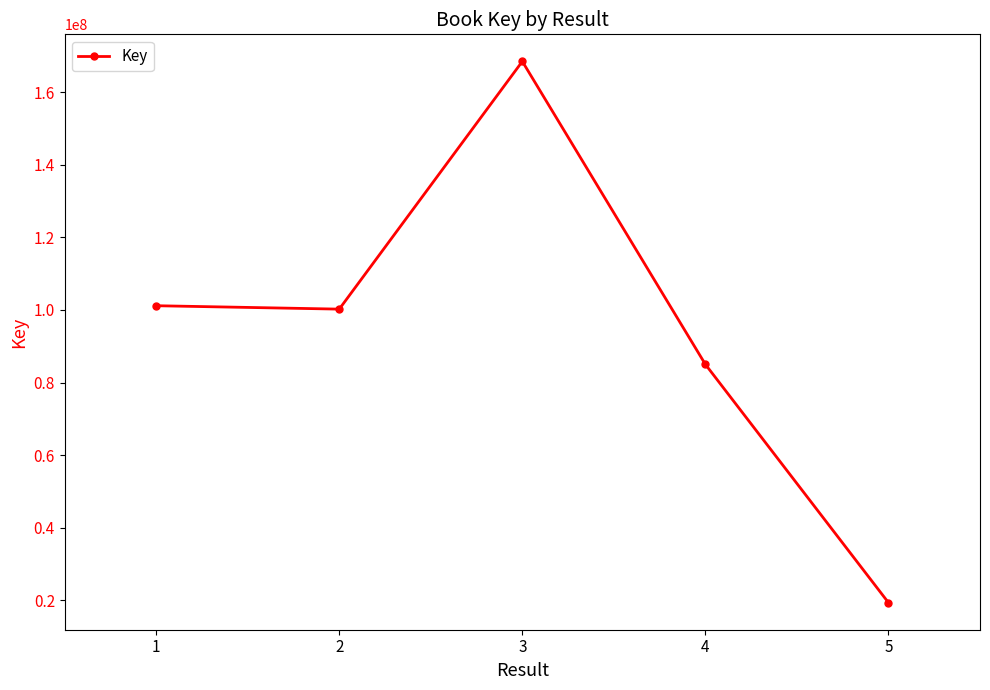

The value at 4 is 84995459. True or false?

True